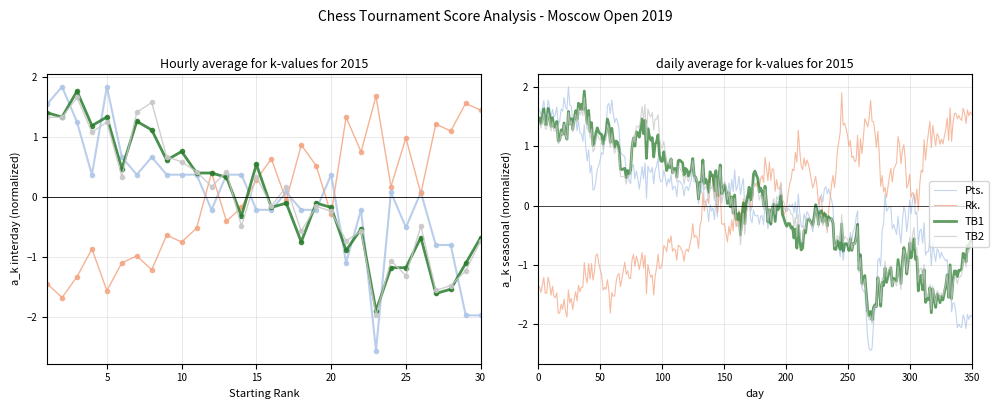

Which series has the largest total across all categories?

Pts.